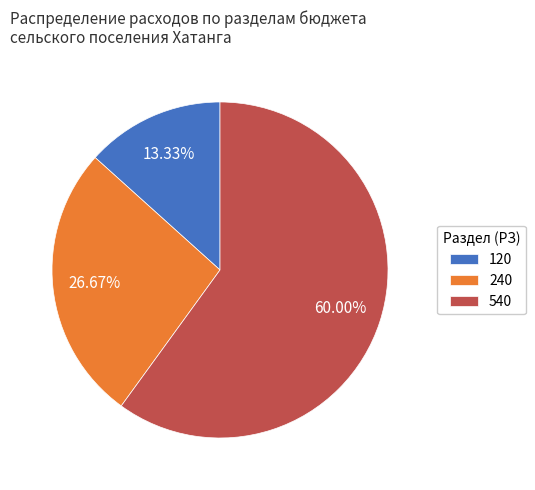

How many slices are in this pie chart?

3